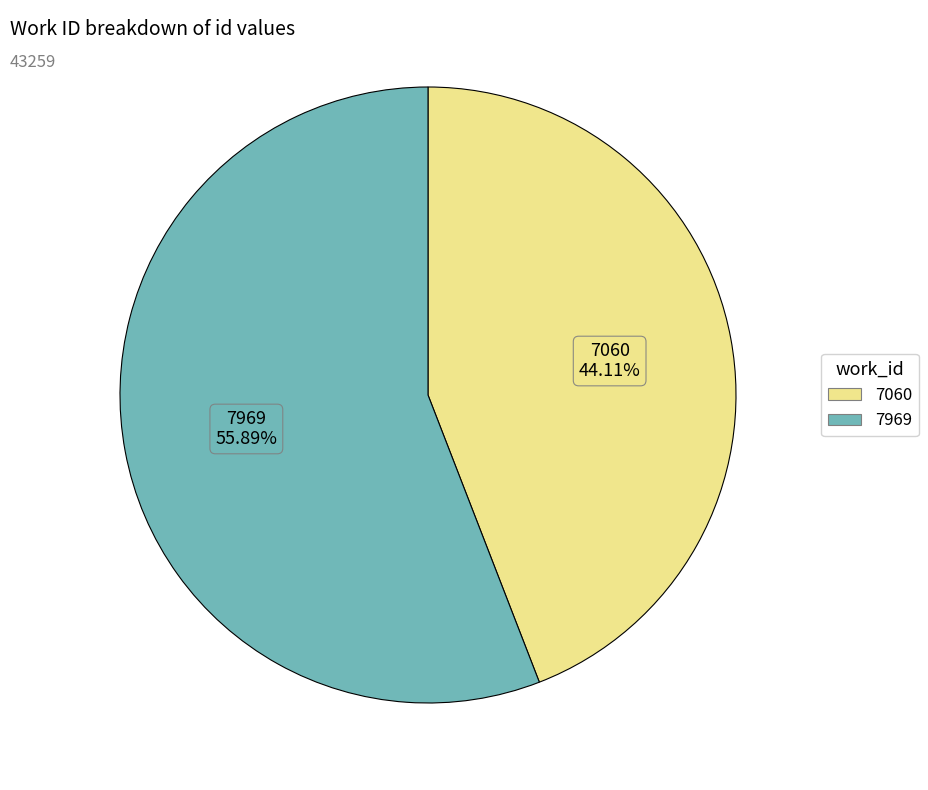

Is it true that 7969 is 56% of the pie?

True